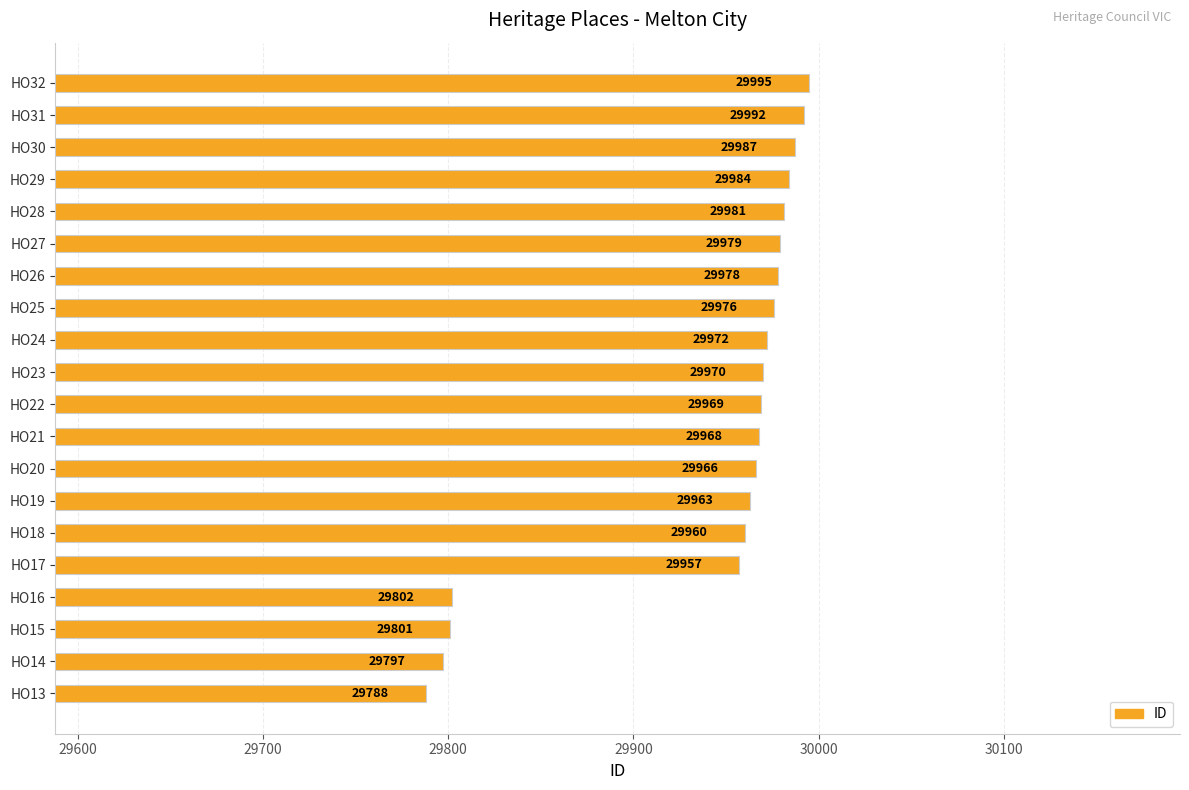

Rank the categories by value from highest to lowest.

HO32, HO31, HO30, HO29, HO28, HO27, HO26, HO25, HO24, HO23, HO22, HO21, HO20, HO19, HO18, HO17, HO16, HO15, HO14, HO13